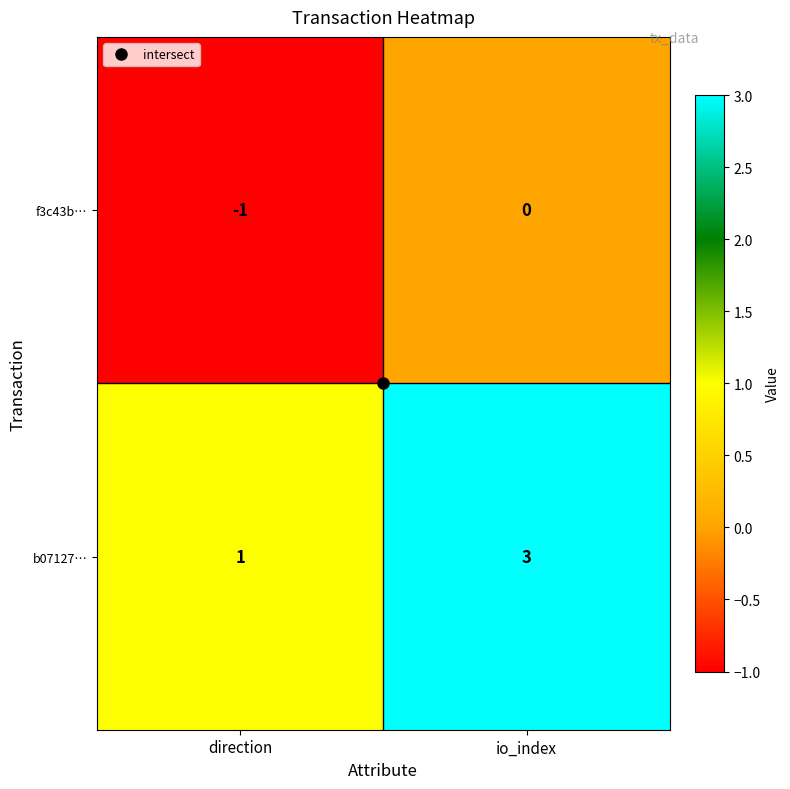

The value of f3c43b… at direction is 0. True or false?

False